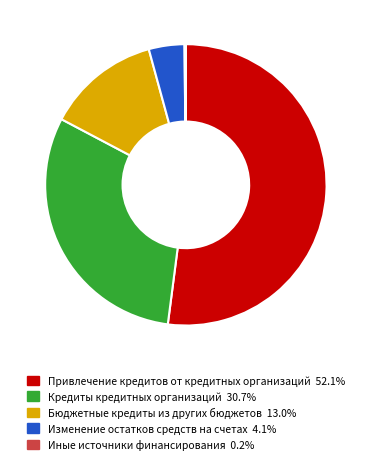

Is there any slice that represents more than half of the pie?

Yes